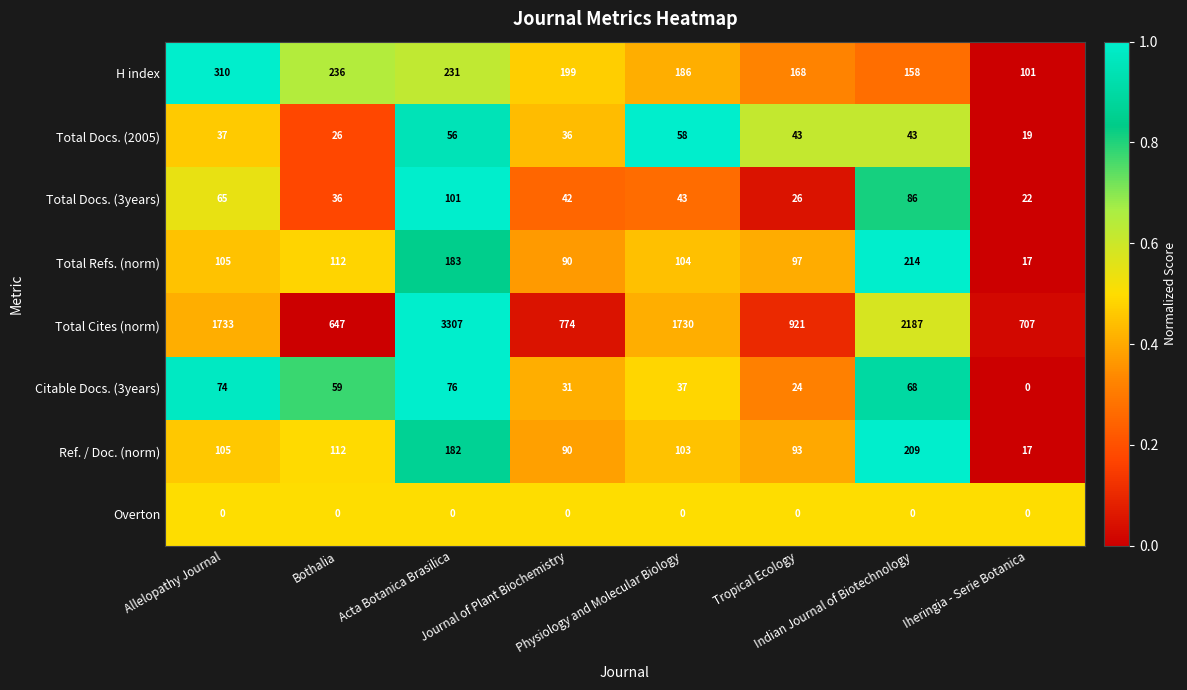

What is the highest value of the Citable Docs. (3years) series?

76